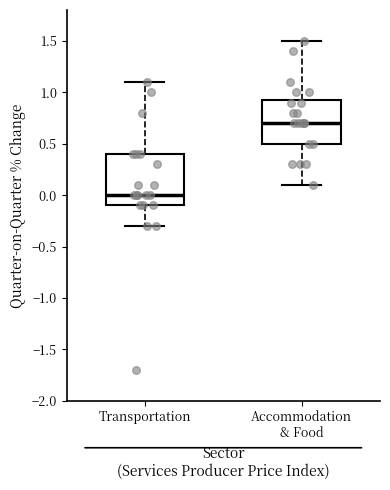

Comparing the boxes themselves (not the whiskers), which one is the tallest?

Transportation